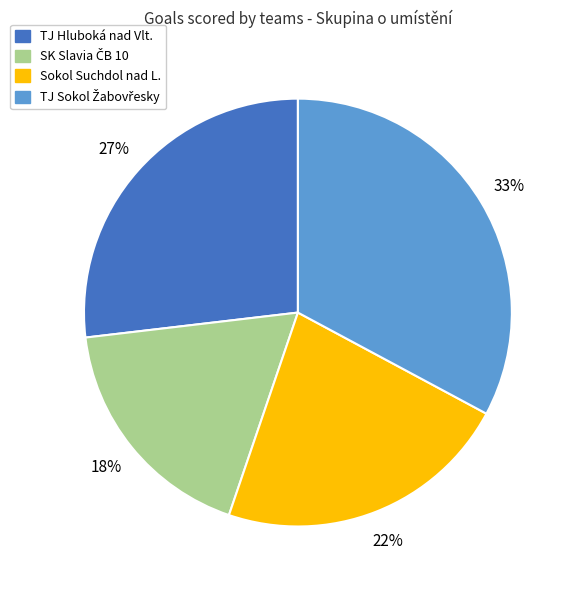

Is there any slice that represents more than half of the pie?

No